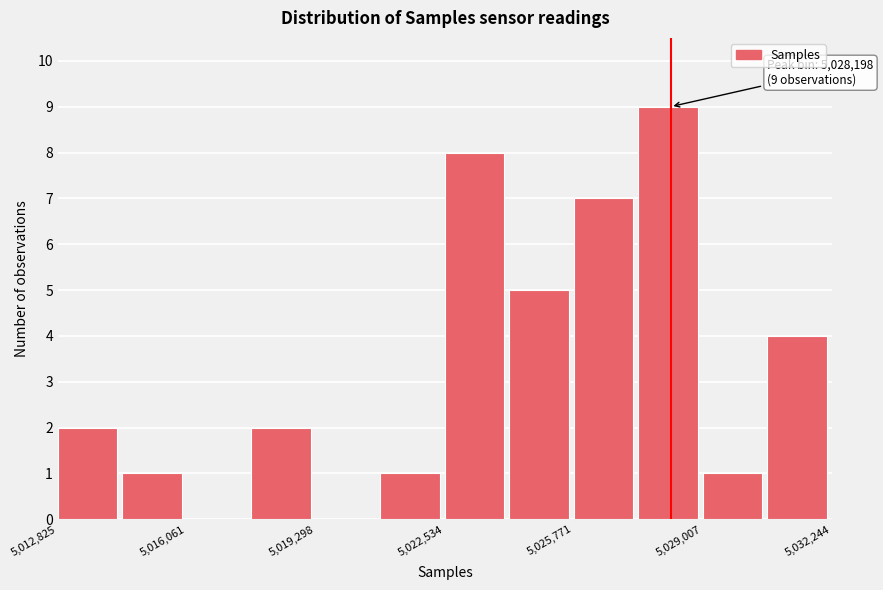

Around what value on the x-axis is the tallest bar? Give the approximate position of its centre, as read against the axis.

5028000